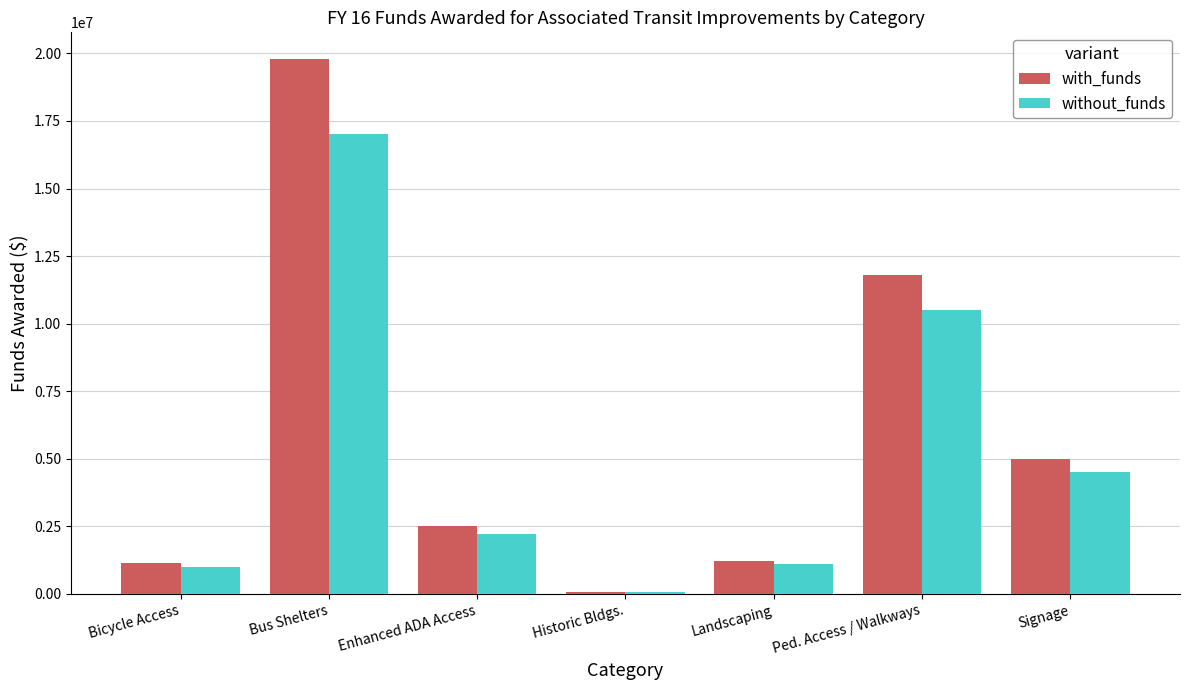

Does the chart contain stacked bars?

No